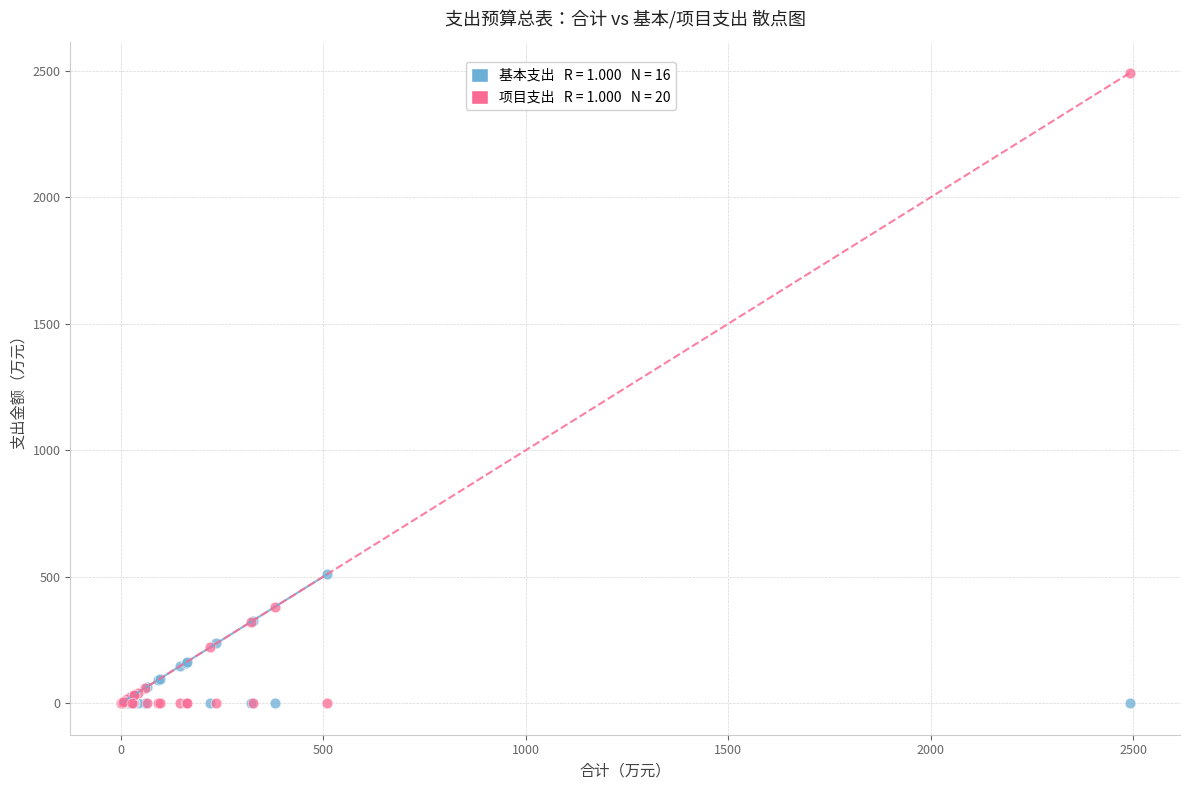

Across all series, what Y value is closest to 1245?

510.2